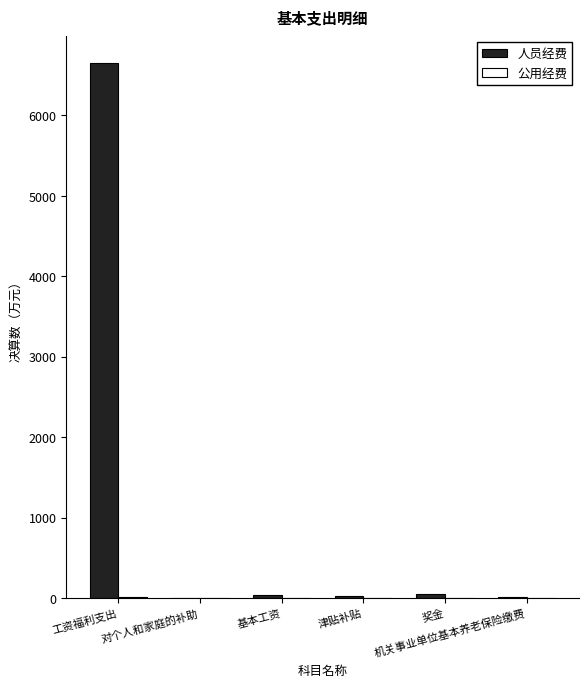

What is the greatest value displayed?

6652.3